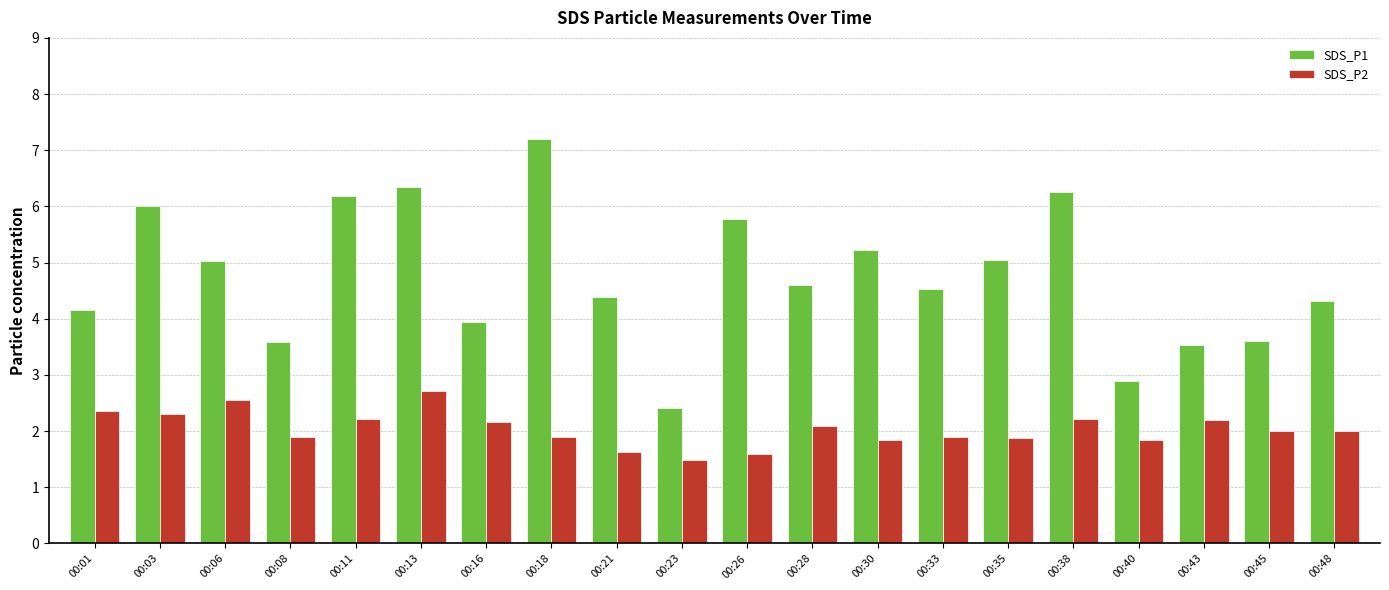

Is the value of SDS_P1 at 00:01 greater than the value of SDS_P2 at 00:08?

Yes